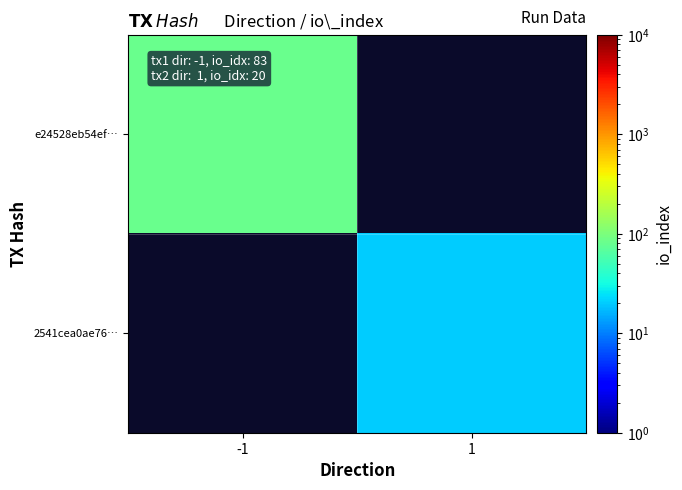

Which category has the highest value across all series?

-1